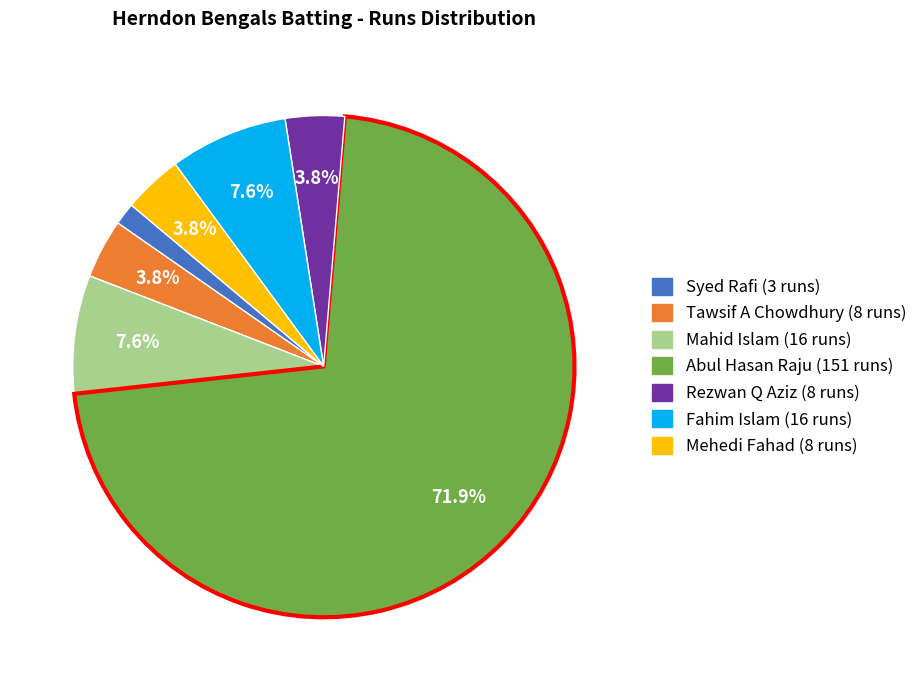

Which slice is the largest?

Abul Hasan Raju